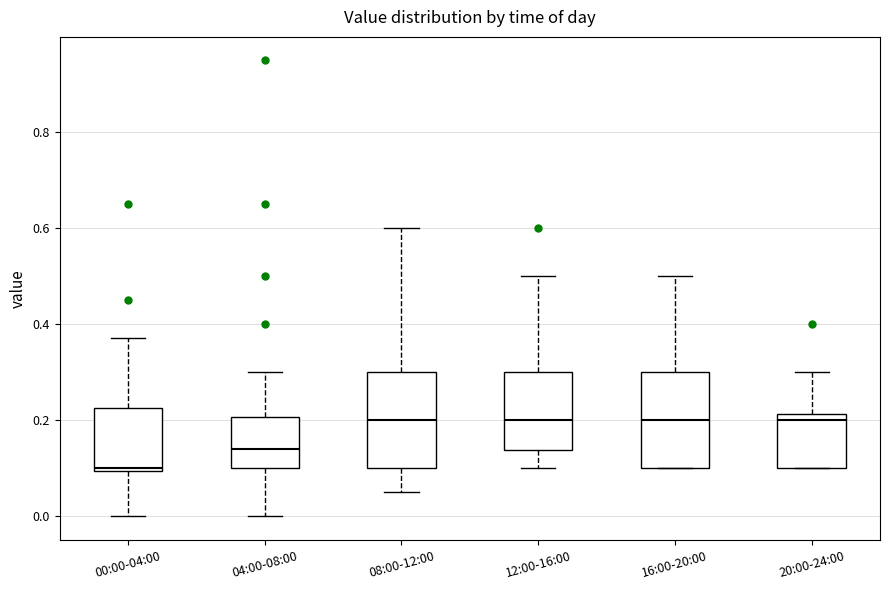

Where does the lower whisker of the box for 04:00-08:00 end on the y-axis? The values are not printed on the chart, so give them approximately, as read against the axis.

0.00